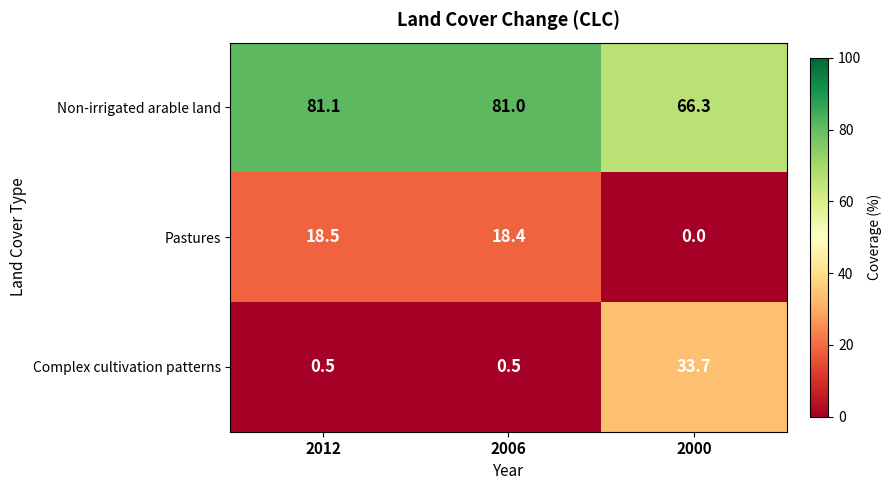

How many values in the Pastures series exceed 18?

2